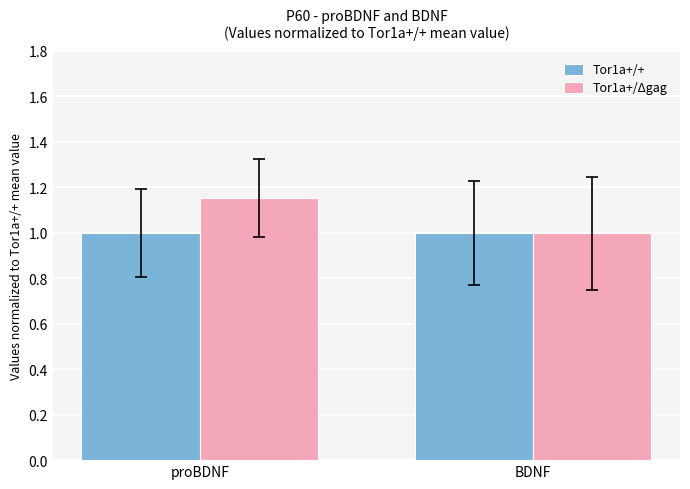

Between proBDNF and BDNF, which series saw the biggest shift?

Tor1a+/Δgag